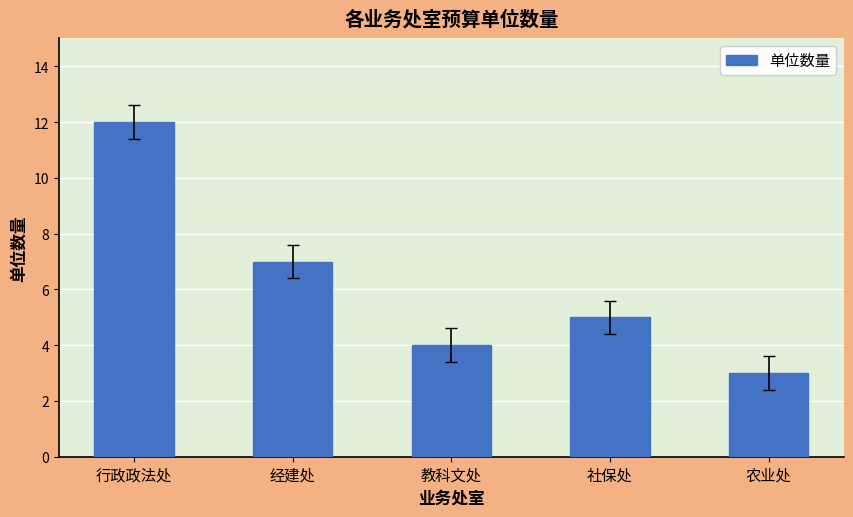

What is the ratio of the value at 农业处 to the value at 经建处?

0.4